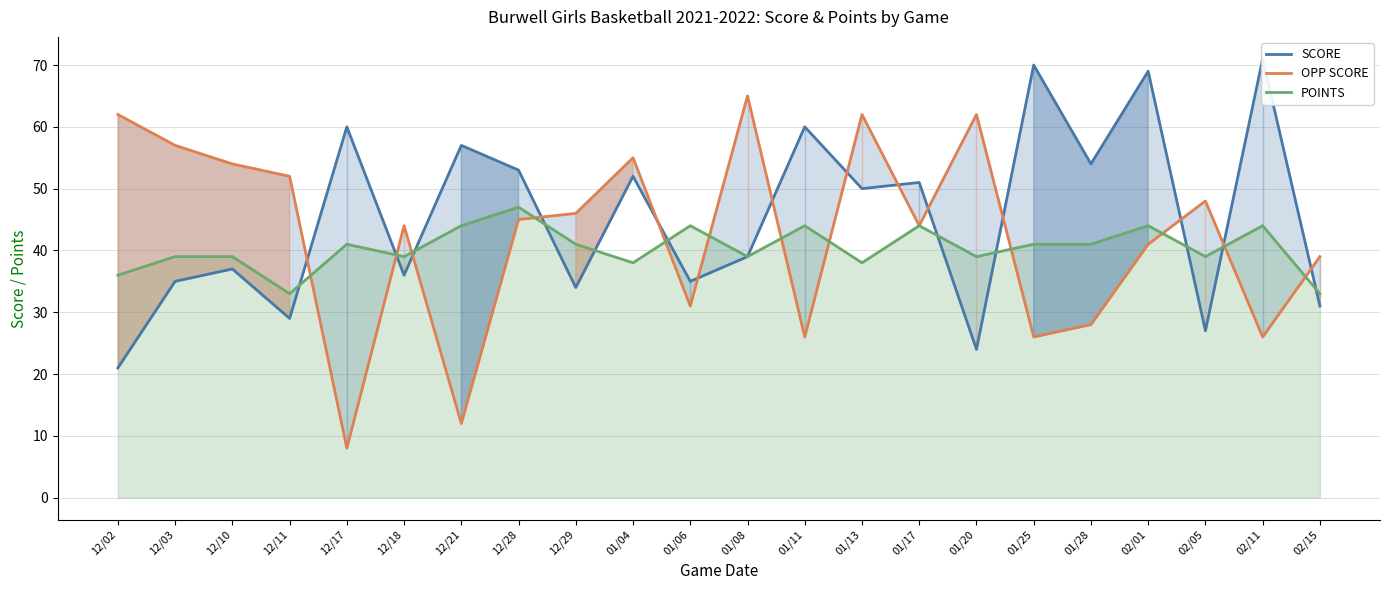

Between which two adjacent categories do POINTS and OPP SCORE first intersect?

12/11 and 12/17